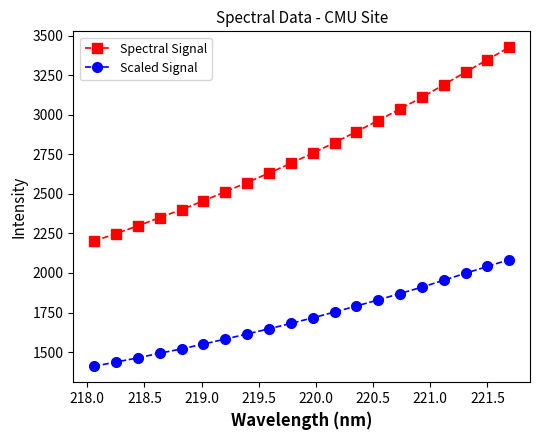

True or false: Spectral Signal has more than 0 interior local peaks.

False